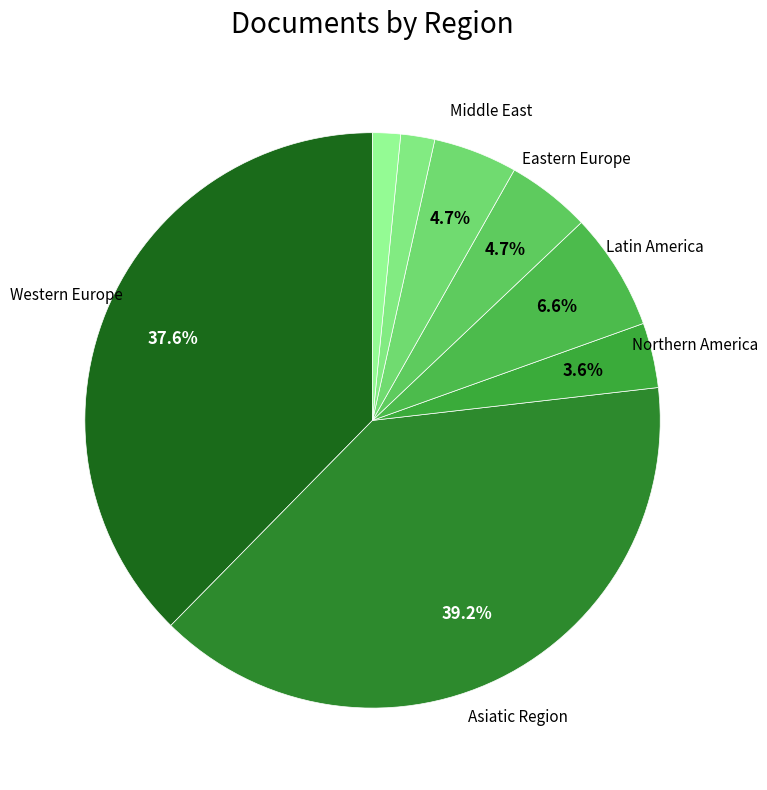

Count the number of slices in the pie.

8